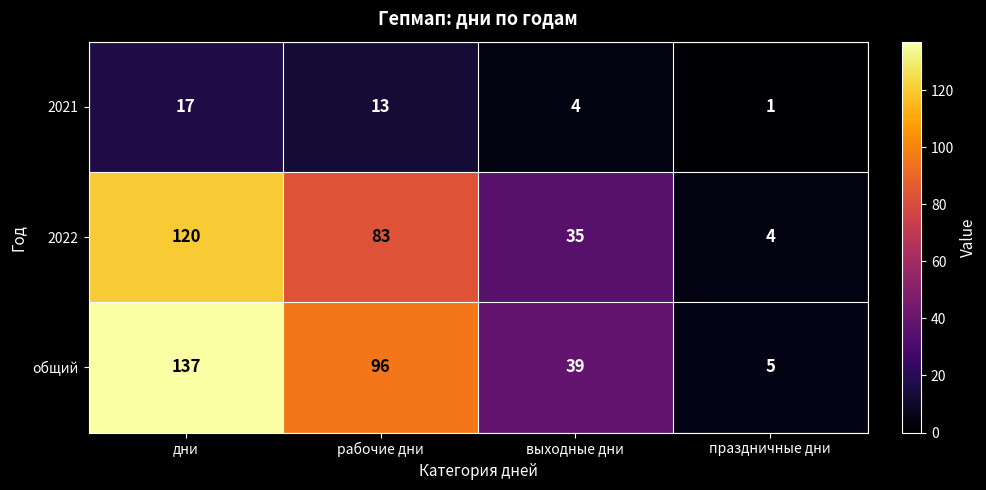

What value does the 2022 series have at выходные дни, to the nearest 5?

35